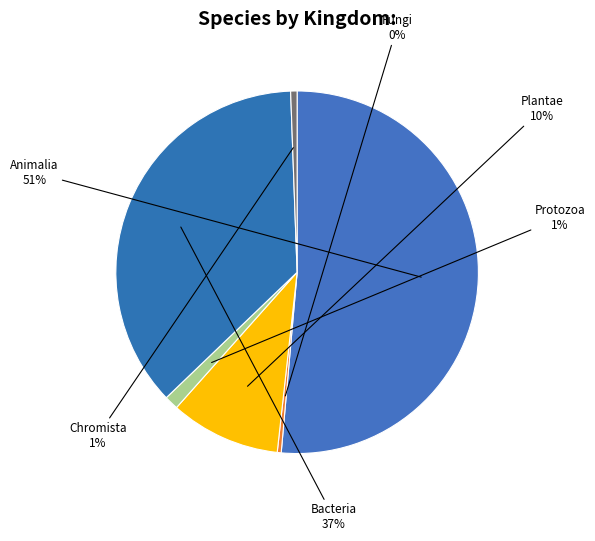

Is there any slice that represents more than half of the pie?

Yes